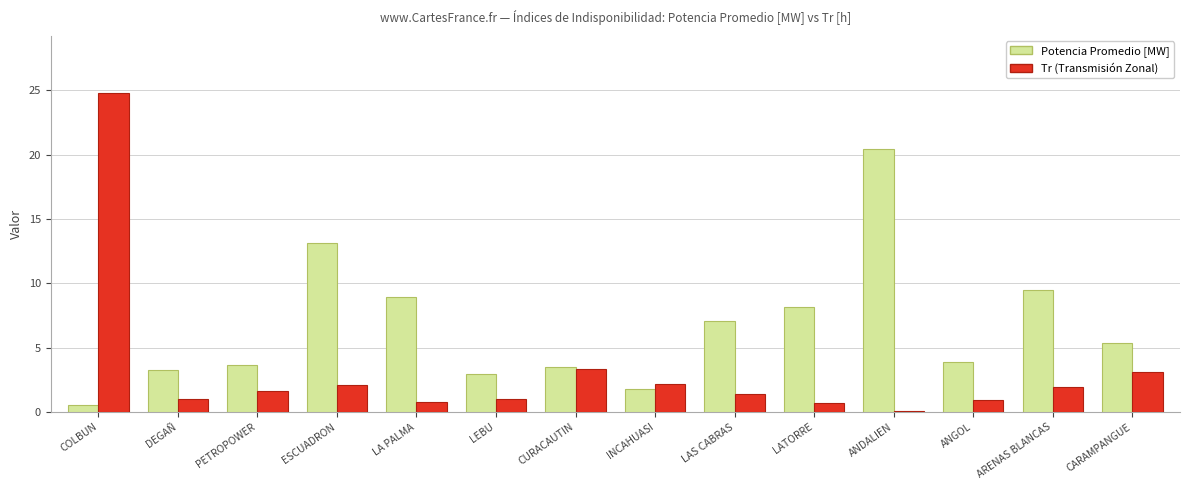

Which series changed the most between ESCUADRON and ARENAS BLANCAS?

Potencia Promedio [MW]